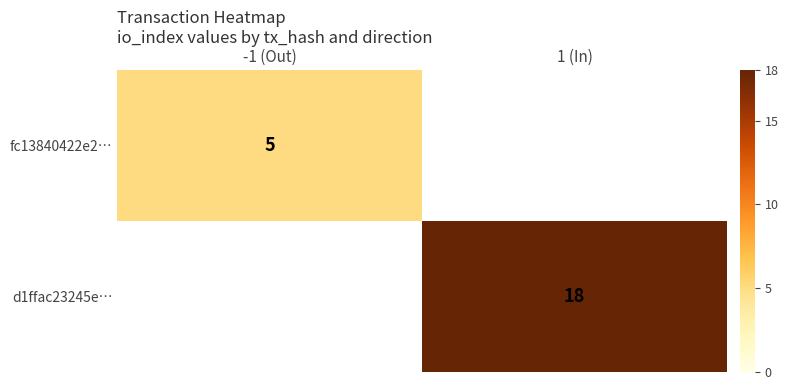

The value of d1ffac23245e… at 1 (In) is 18. True or false?

True